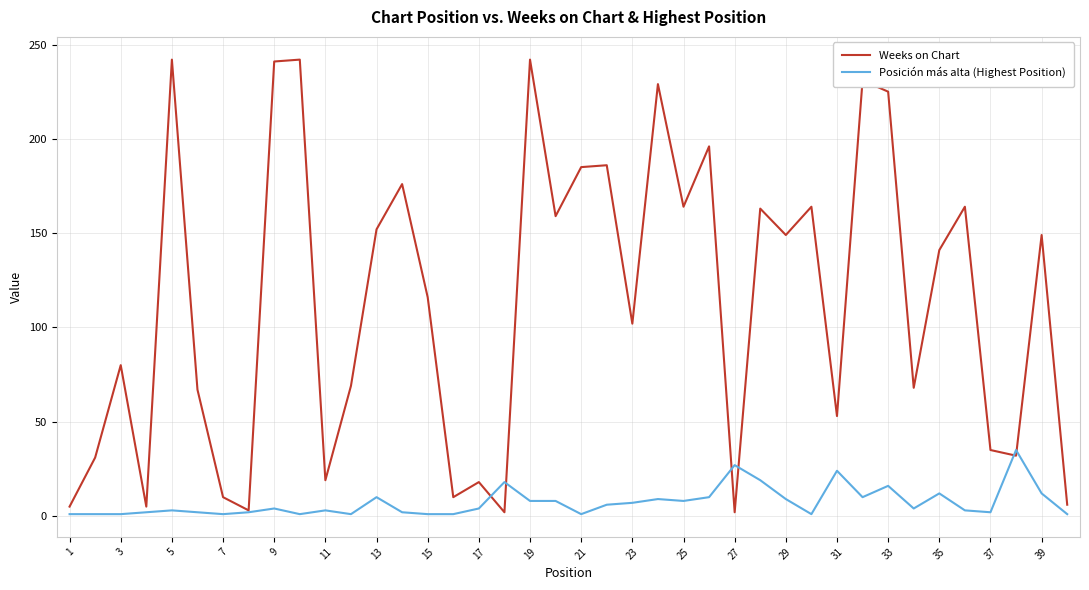

True or false: Posición más alta (Highest Position) and Weeks on Chart cross at least once.

True